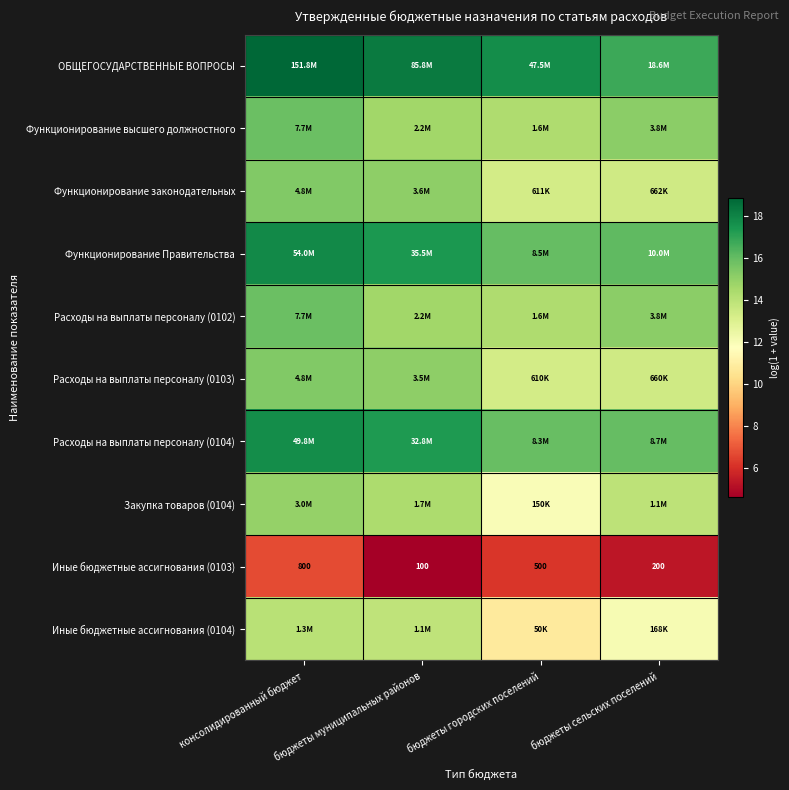

What is the approximate value of ОБЩЕГОСУДАРСТВЕННЫЕ ВОПРОСЫ at бюджеты сельских поселений?

16.7